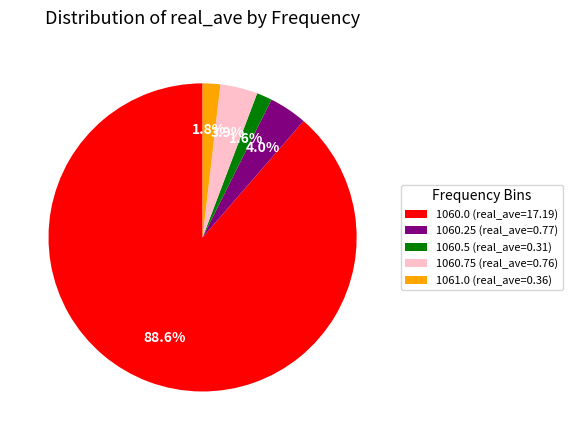

Does any single category account for the majority?

Yes